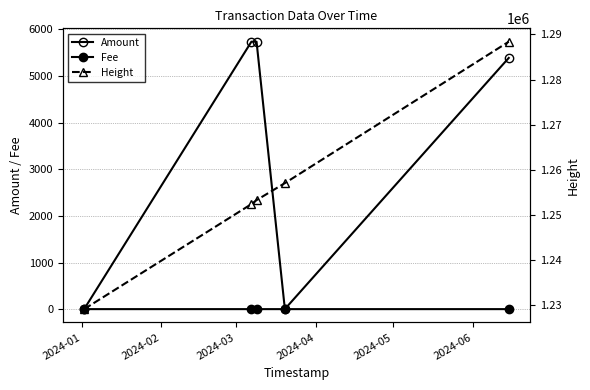

True or false: Height and Amount intersect in this chart.

False